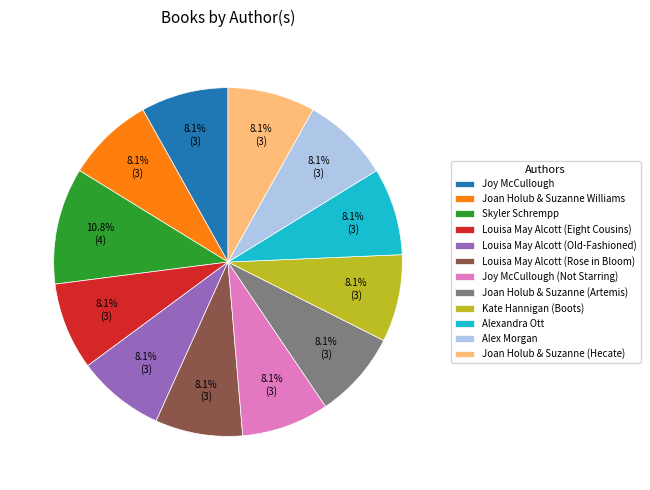

Is Alex Morgan the majority of the pie?

No